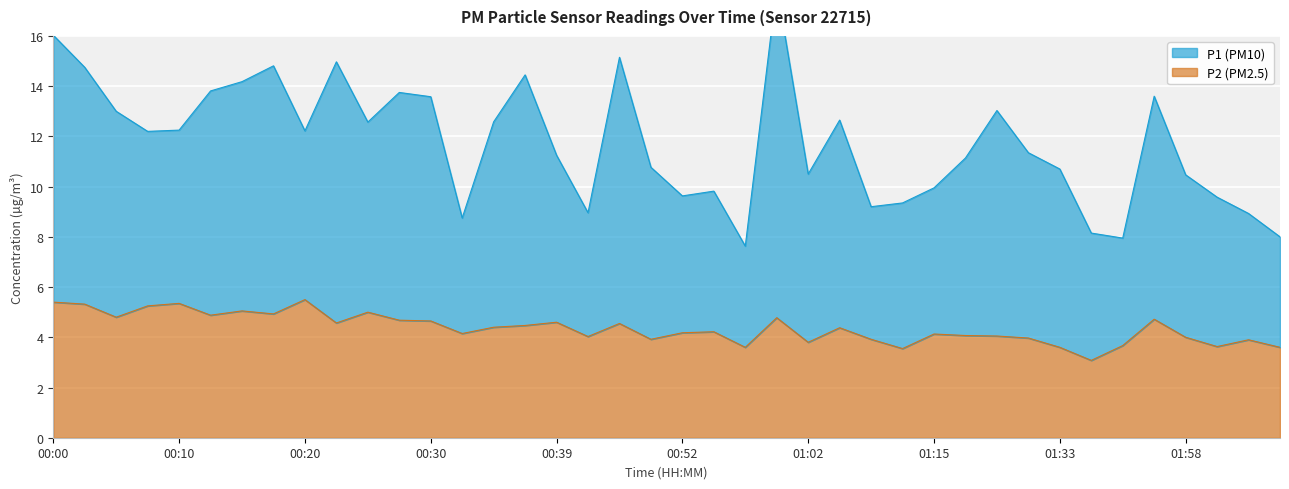

List the series in order of their overall mean, highest first.

P1, P2